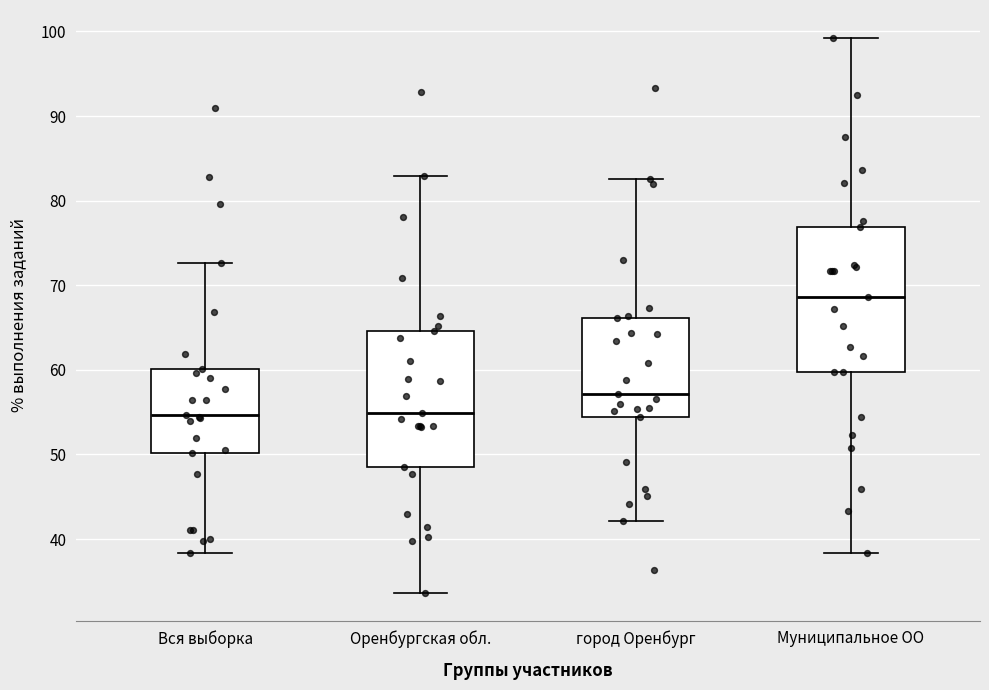

Reading left to right, read every box against the y-axis: the position of its median line, the range the box covers, and the ends of its whiskers. The values are not printed on the chart, so give them approximately, as read against the axis.

Вся выборка: median 55, box 50 to 60, whiskers 38 to 73
Оренбургская обл.: median 55, box 48 to 65, whiskers 34 to 83
город Оренбург: median 57, box 54 to 66, whiskers 42 to 83
Муниципальное ОО: median 69, box 60 to 77, whiskers 38 to 99